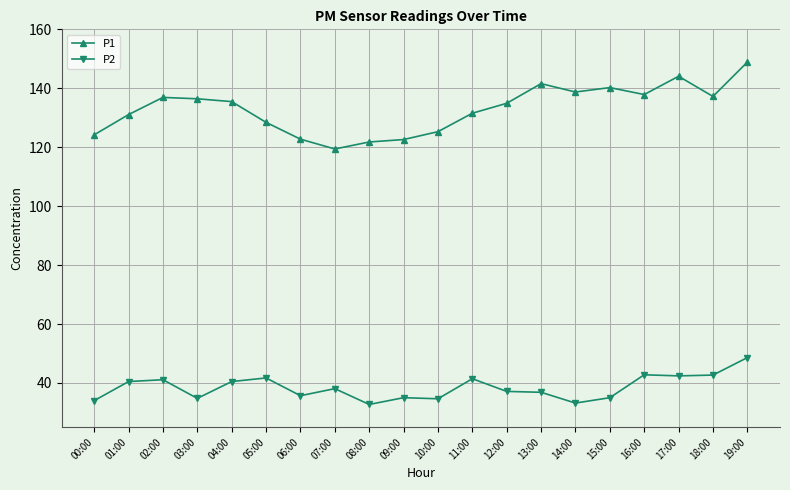

Is this an area chart (filled region under the line)?

No